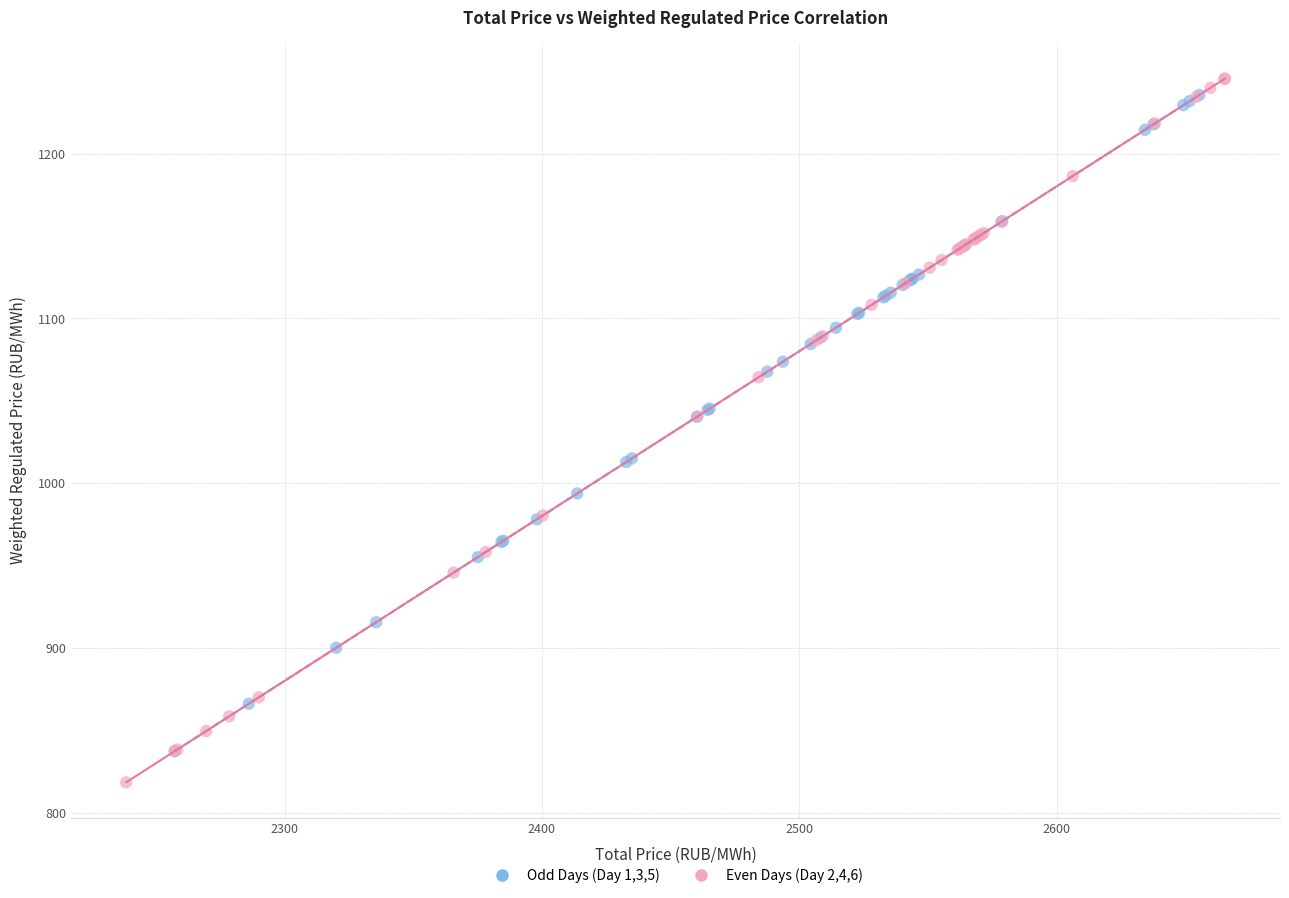

Which series contains the lowest Y value?

Even Days (Day 2,4,6)